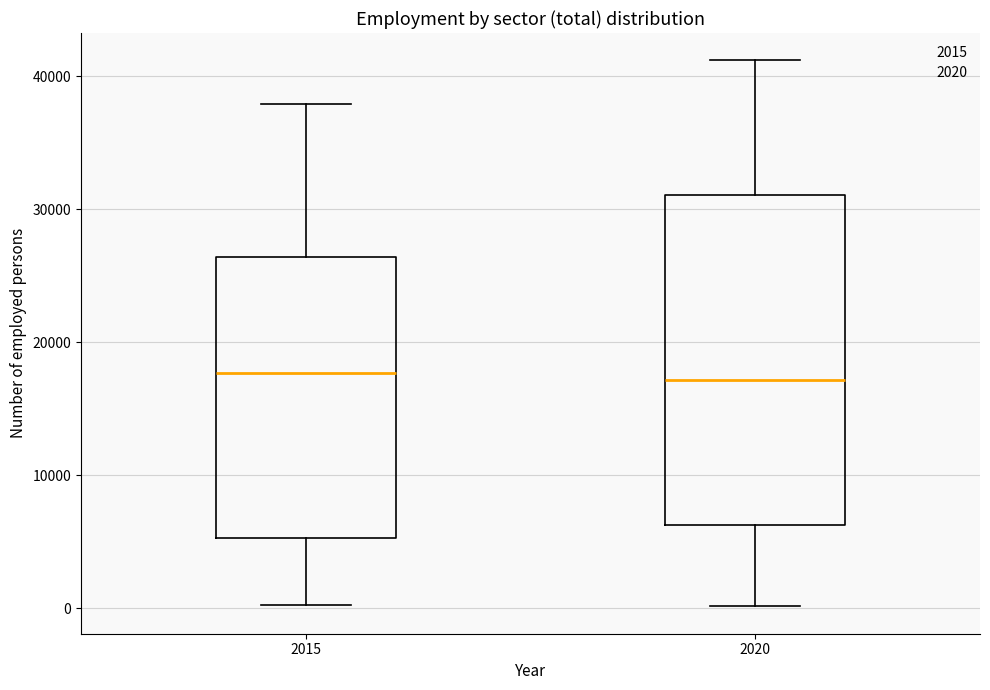

Where does the median line of the box at x = 2015 sit on the y-axis? The values are not printed on the chart, so give them approximately, as read against the axis.

18000